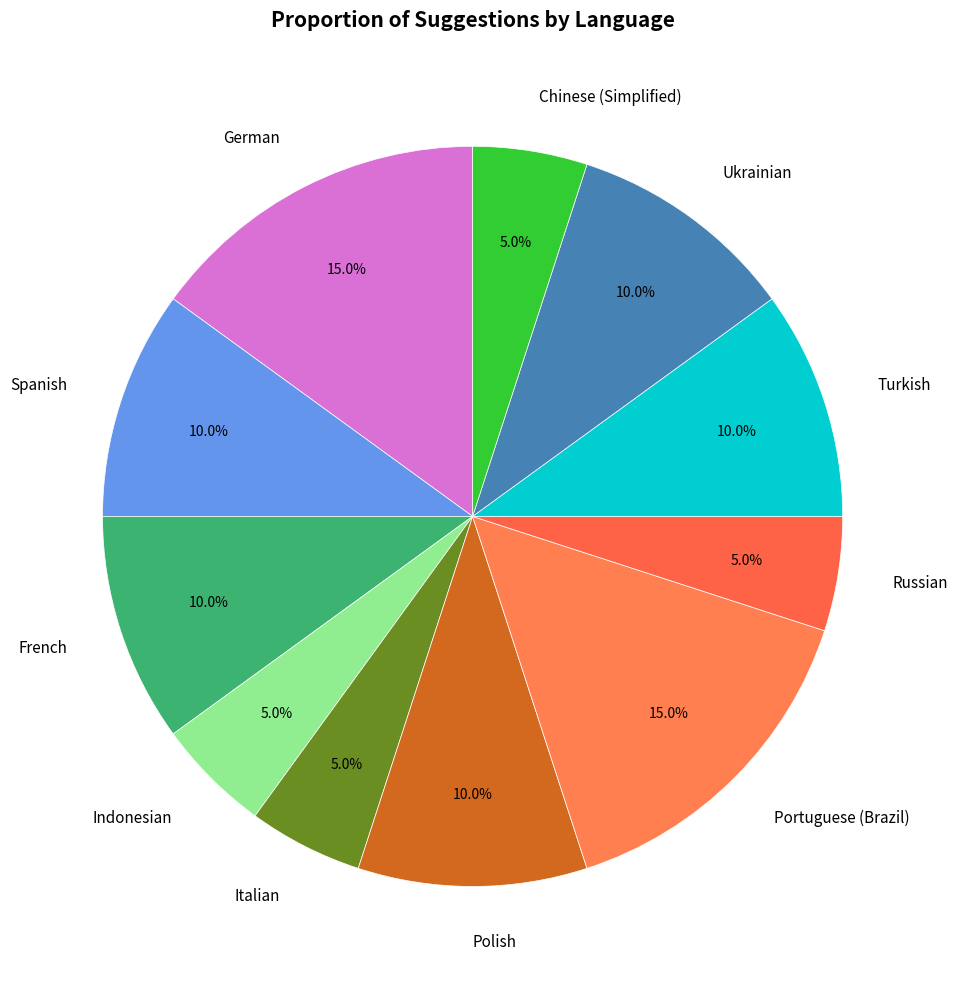

What percentage do Indonesian and Ukrainian together represent?

15.0%